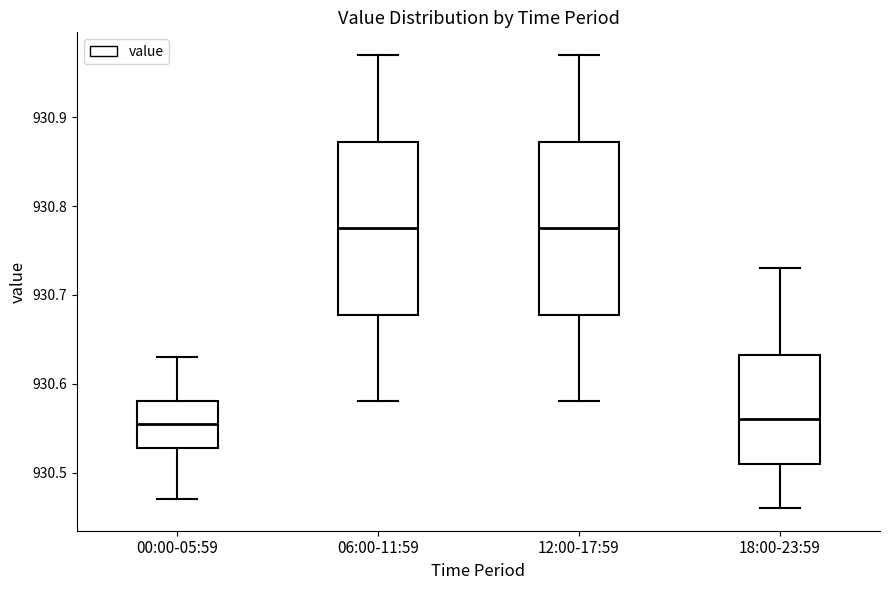

Reading left to right, transcribe this box plot: for each box, give where its median line is, the range the box spans, and where its two whiskers end, as read against the y-axis. The values are not printed on the chart, so give them approximately, as read against the axis.

00:00-05:59: median 930.56, box 930.53 to 930.58, whiskers 930.47 to 930.63
06:00-11:59: median 930.78, box 930.68 to 930.87, whiskers 930.58 to 930.97
12:00-17:59: median 930.78, box 930.68 to 930.87, whiskers 930.58 to 930.97
18:00-23:59: median 930.56, box 930.51 to 930.63, whiskers 930.46 to 930.73